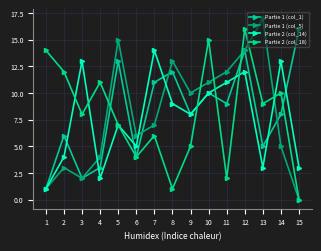

True or false: Partie 2 (col_18) and Partie 1 (col_1) intersect in this chart.

True